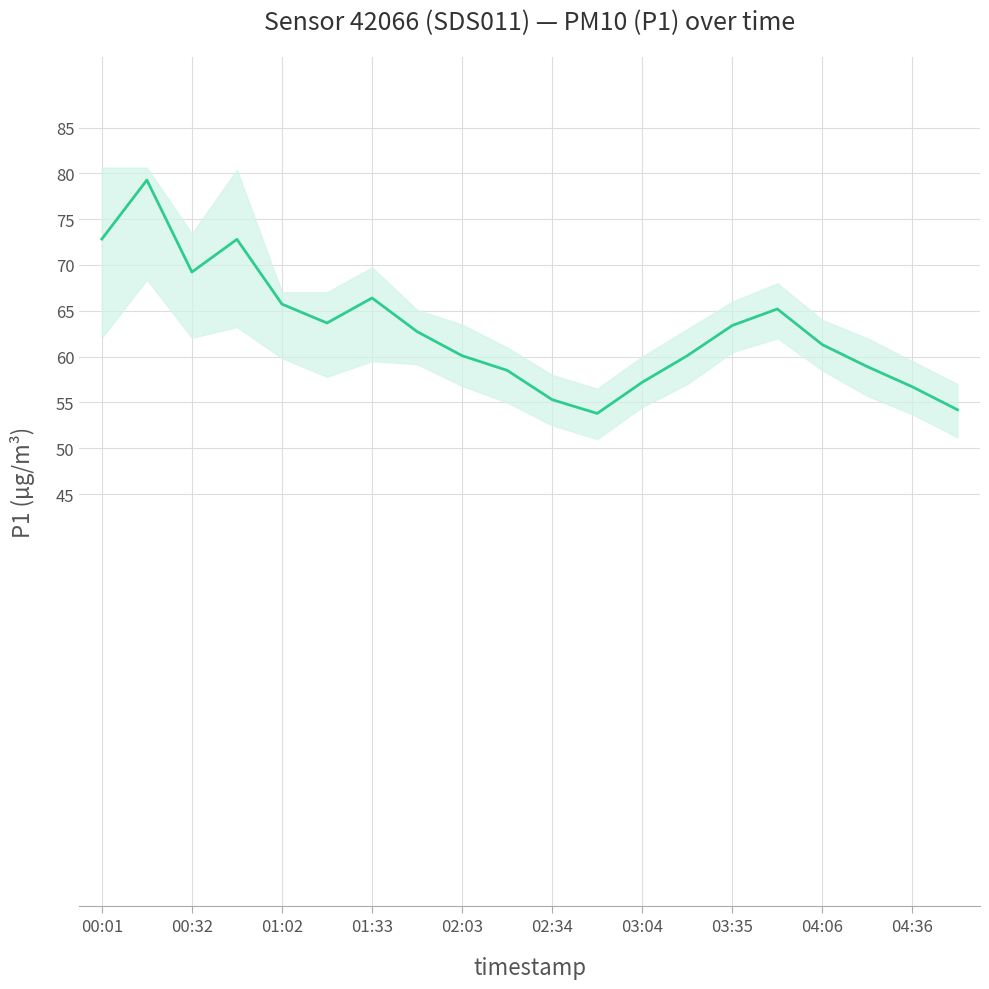

At which category does the chart reach its minimum across all series?

11